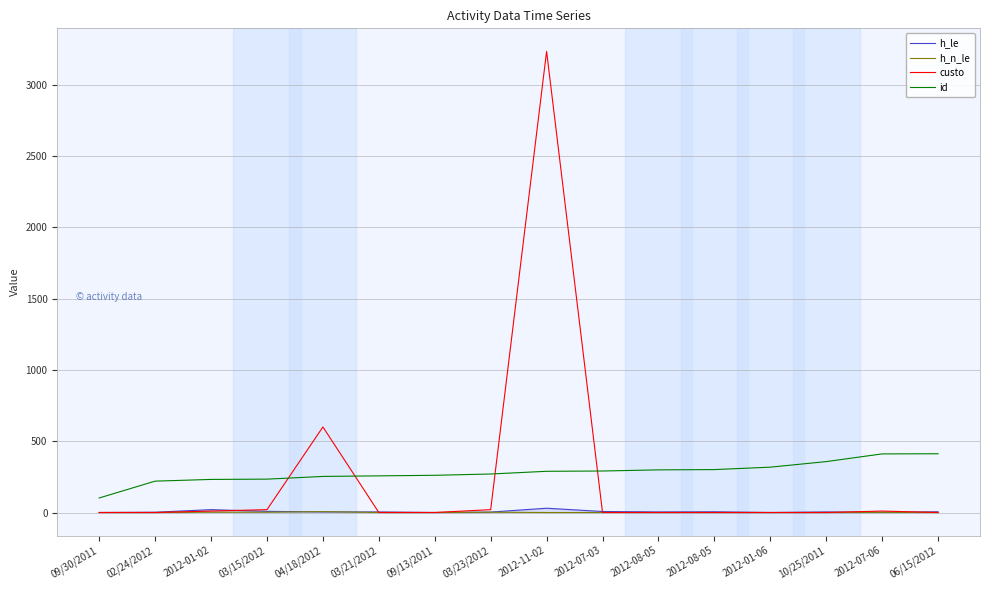

Is it true that id equals 146 at 2012-01-02?

False